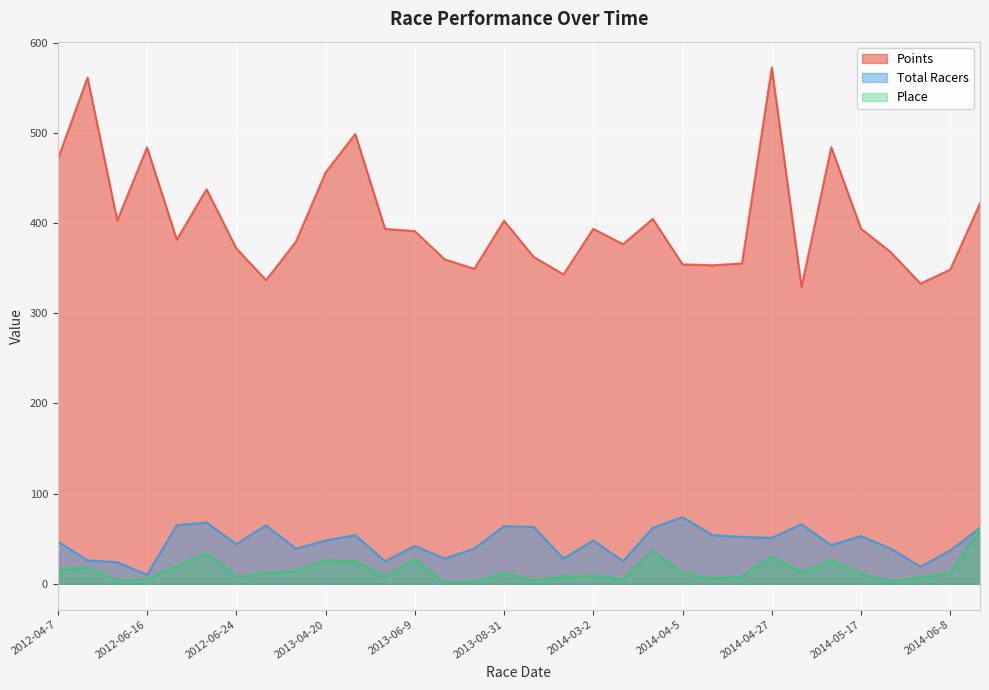

True or false: Points and Total Racers intersect in this chart.

False